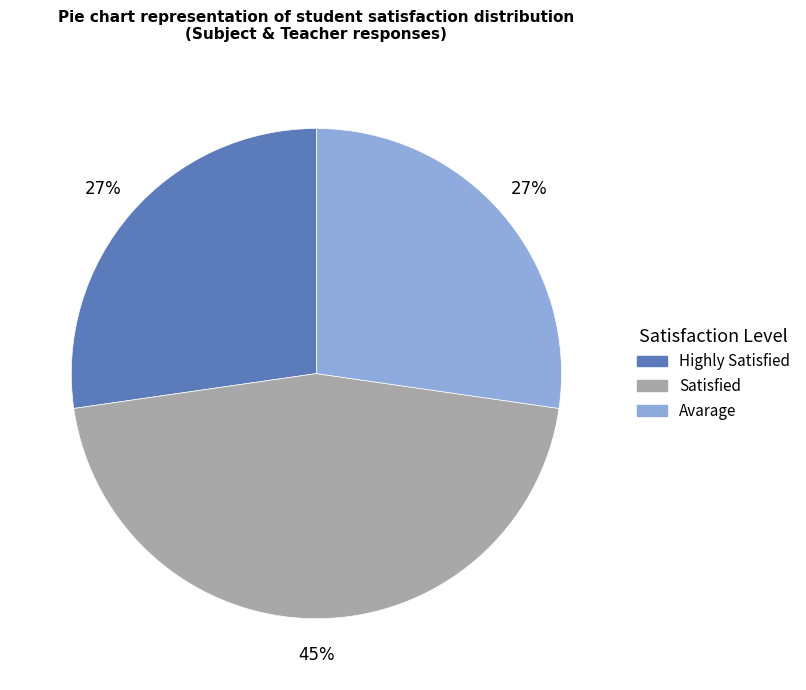

Do Satisfied and Avarage together represent more than half of the pie?

Yes